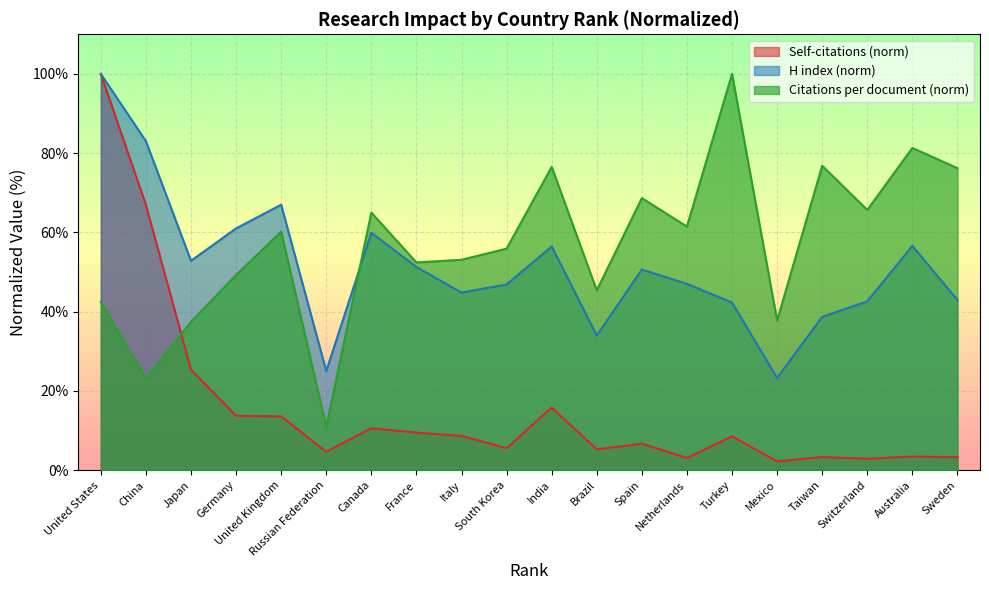

Rank the series at Turkey from highest to lowest value.

Citations per document (norm), H index (norm), Self-citations (norm)